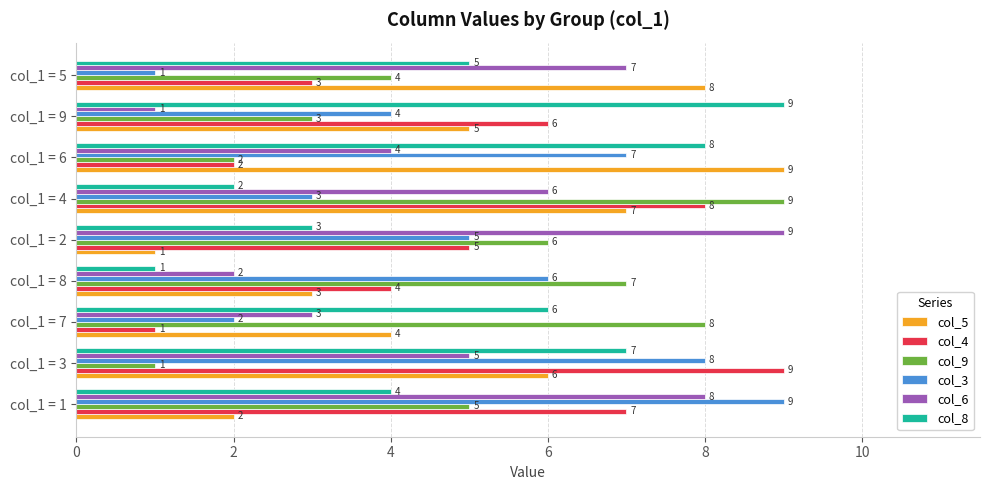

Is the value of col_9 at col_1 = 4 greater than the value of col_8 at col_1 = 7?

Yes